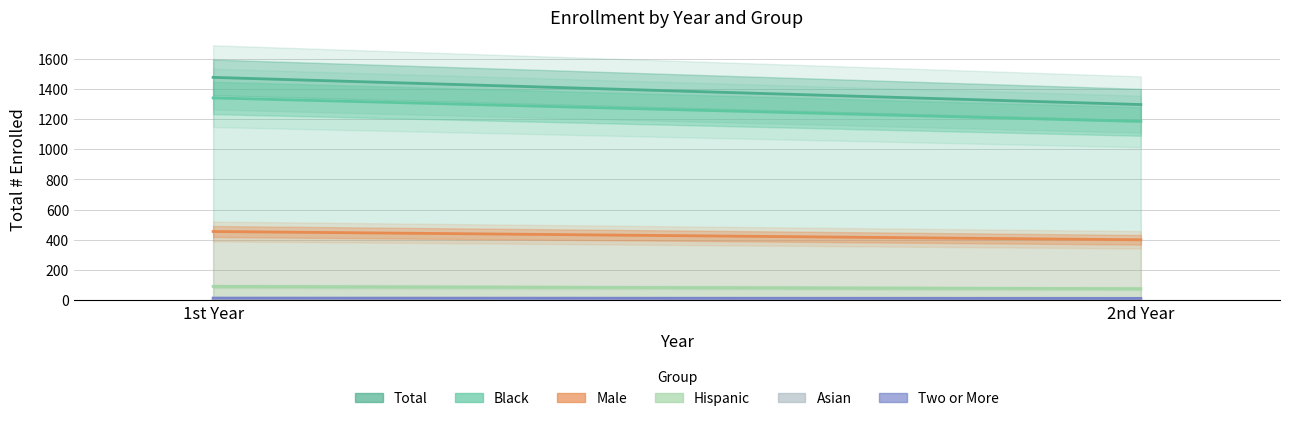

The value of Hispanic at 2nd Year is 129. True or false?

False